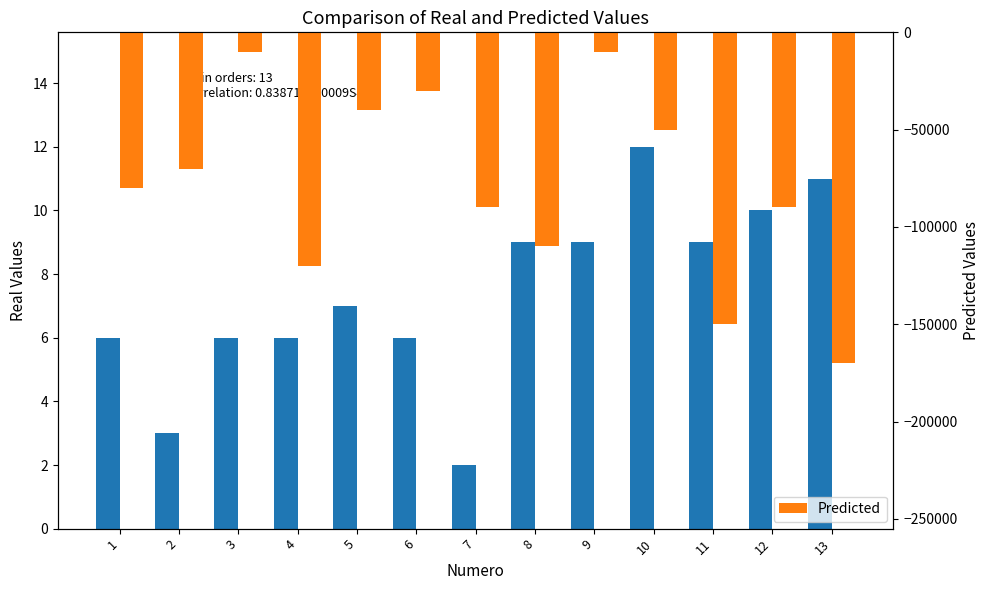

Read the Predicted value at 13, to the nearest 10.

-170000